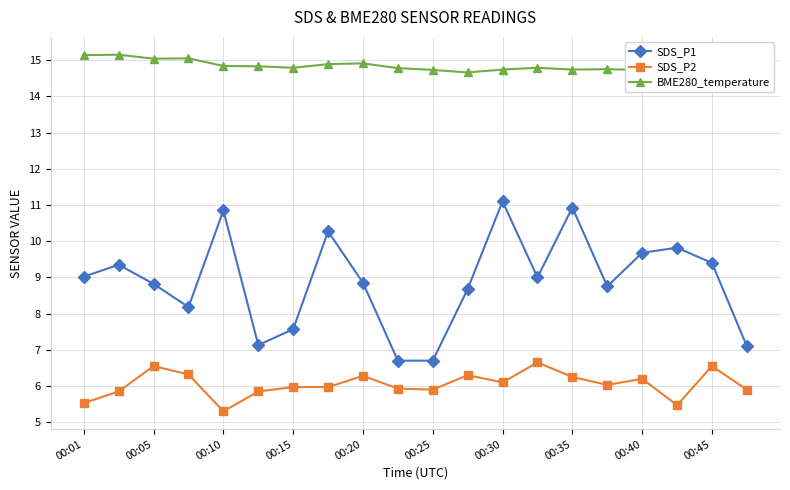

Which series has the largest total across all categories?

BME280_temperature